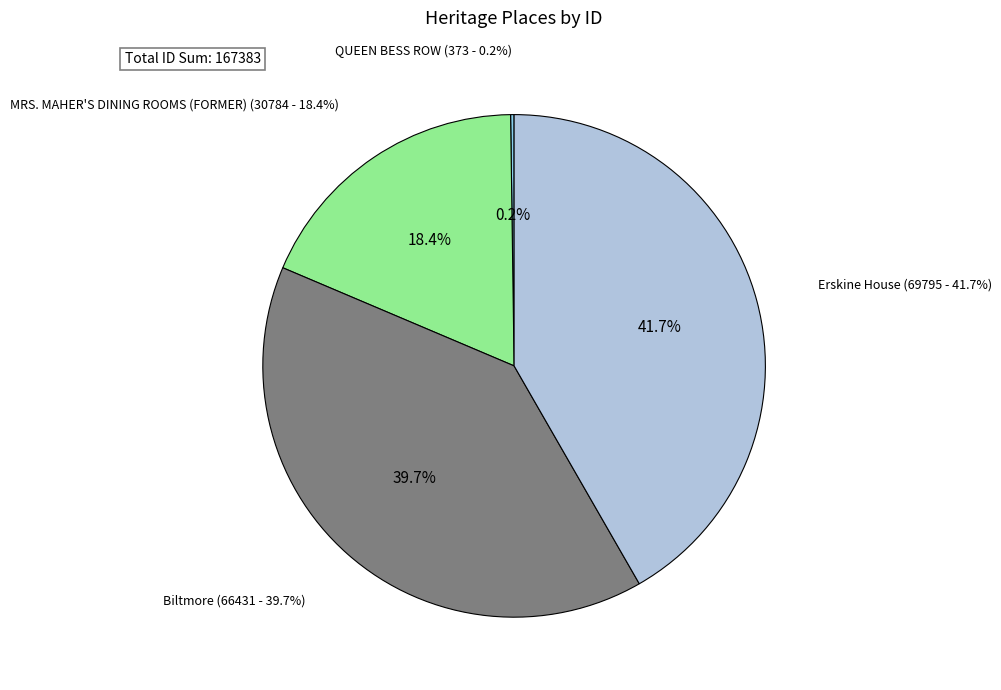

What is the change in value from QUEEN BESS ROW to Biltmore?

+66058